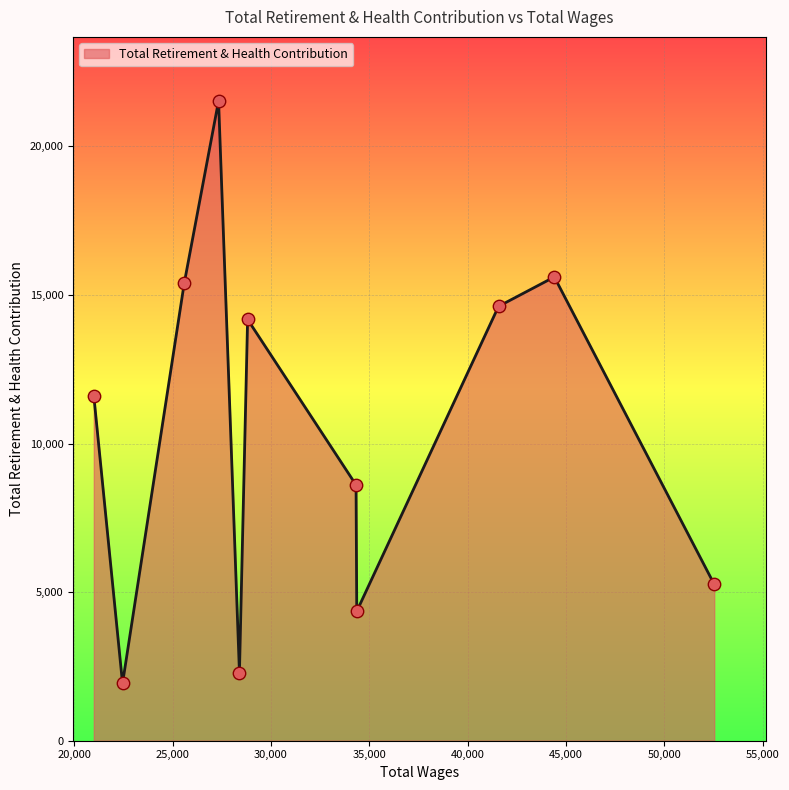

What is the minimum value shown in the chart?

1927